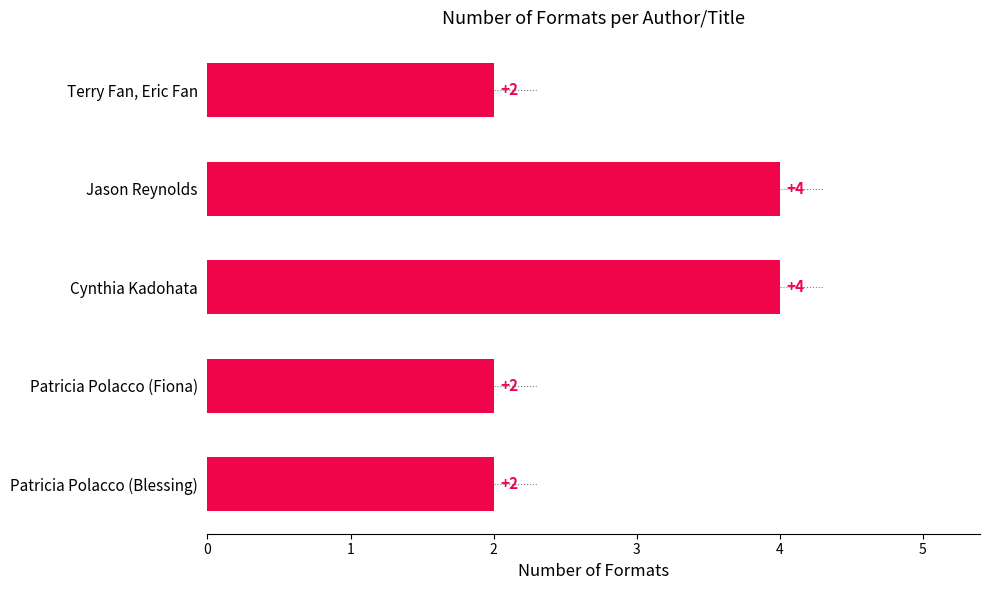

What is the greatest value displayed?

4